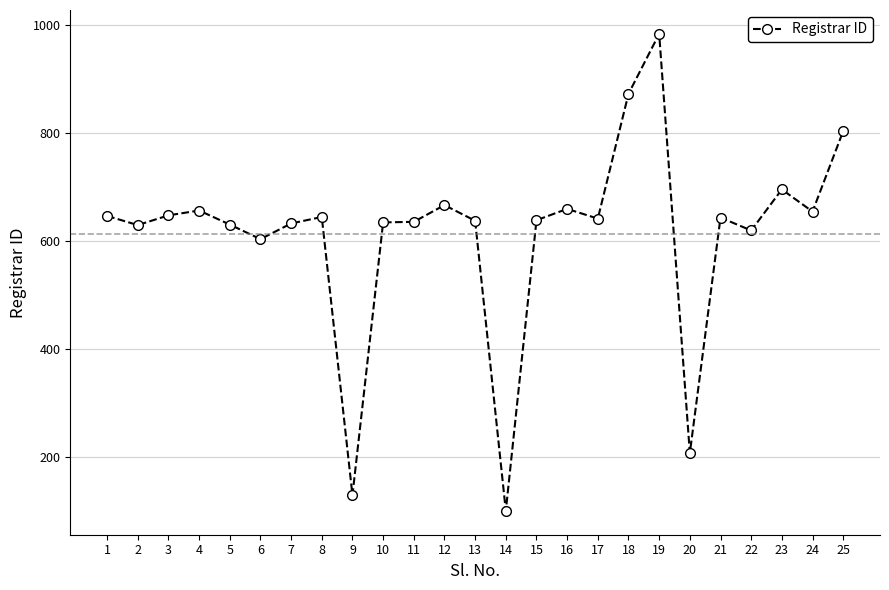

What is the change in value from 20 to 23?

+488